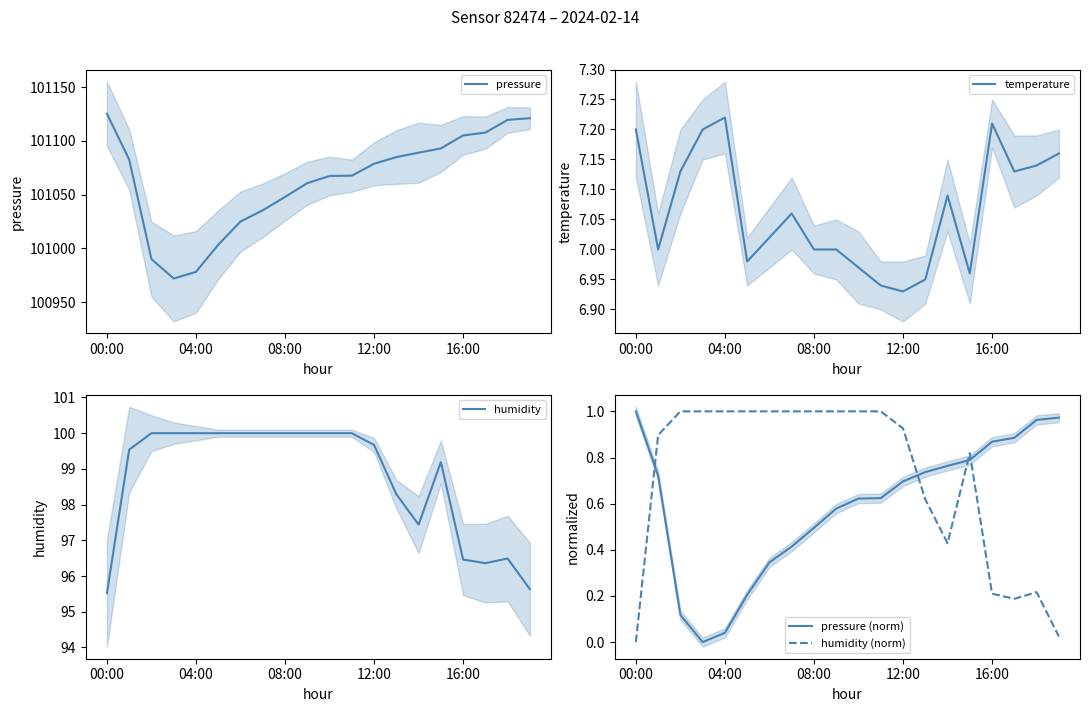

What is the difference between the maximum and minimum values in the pressure (norm) series?

1.0